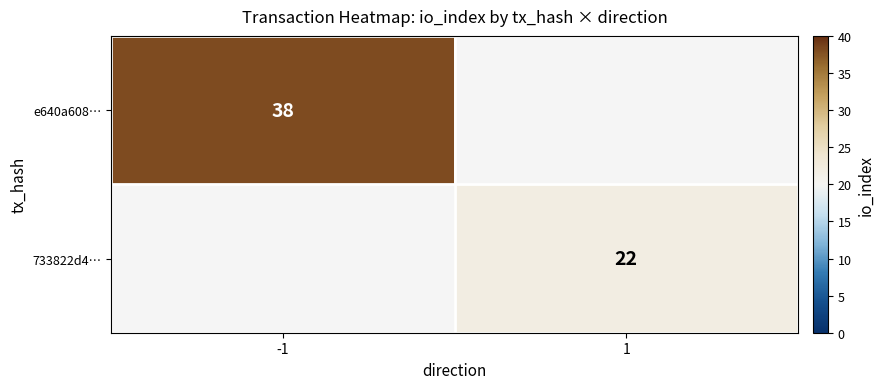

The e640a608… series shows 13 at -1. True or false?

False